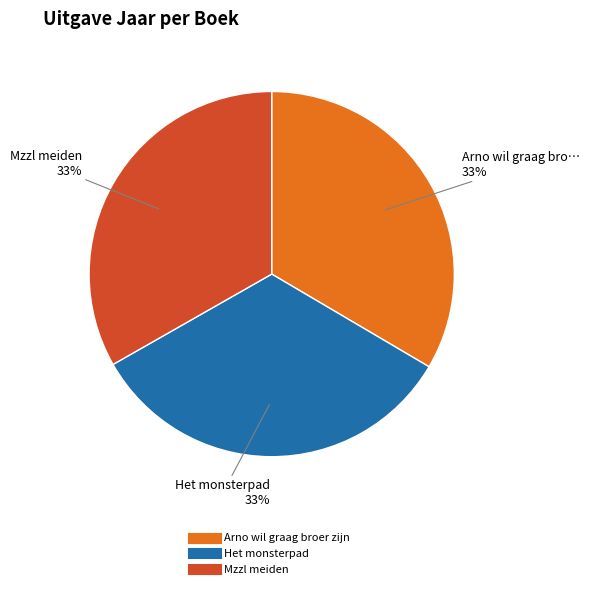

How many segments does this pie chart have?

3